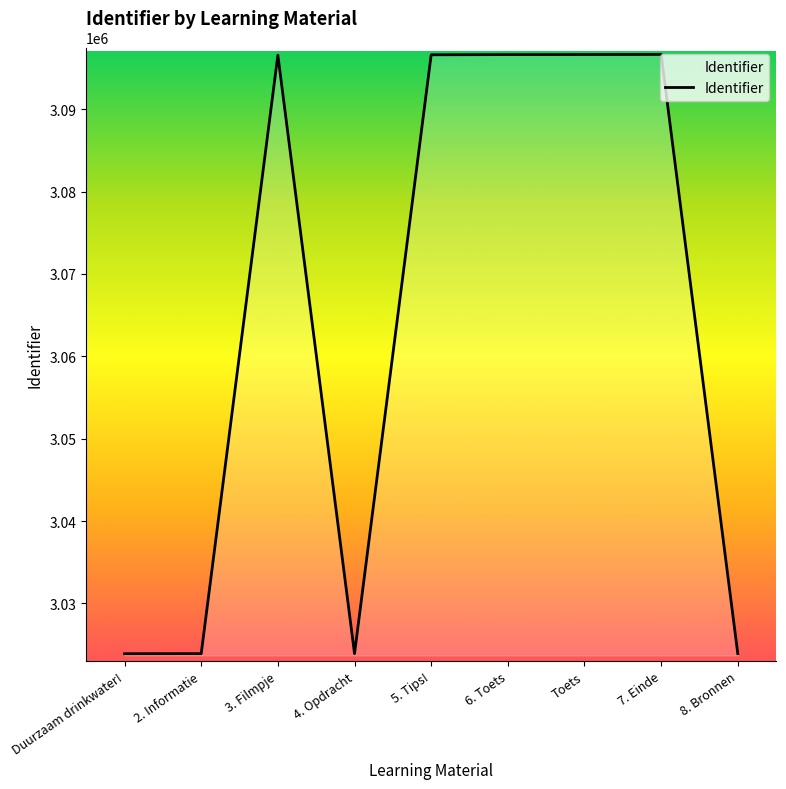

Is it true that the value at Toets is 5482456?

False